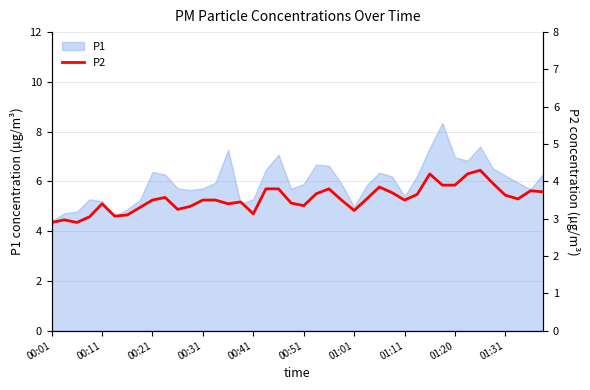

The P1 series shows 7.0 at 01:20. True or false?

True